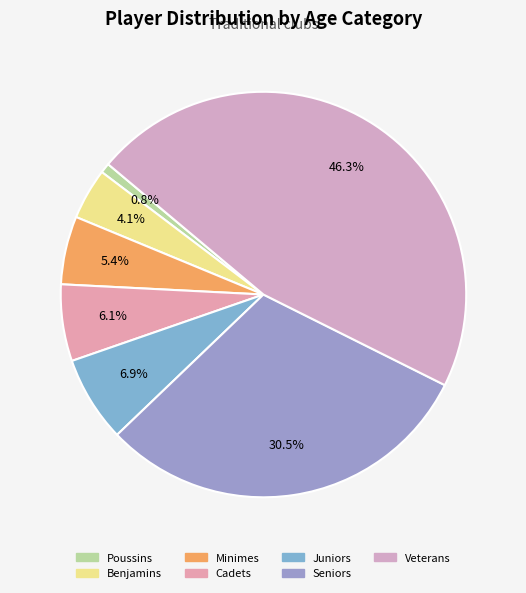

How many slices are in this pie chart?

7